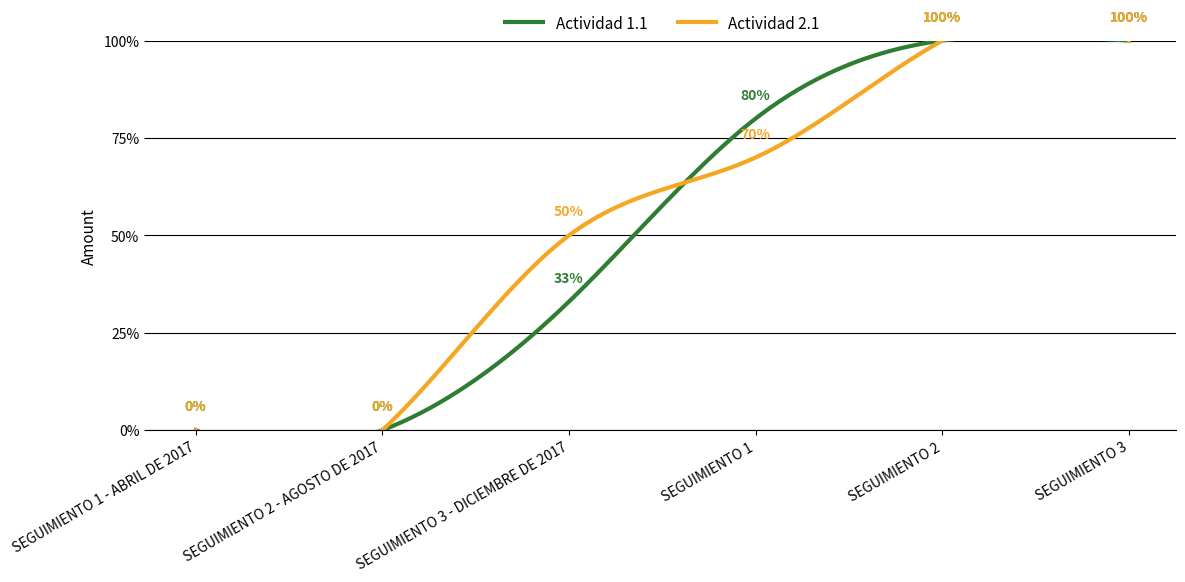

What is the difference between the highest and lowest values at SEGUIMIENTO 1?

0.1